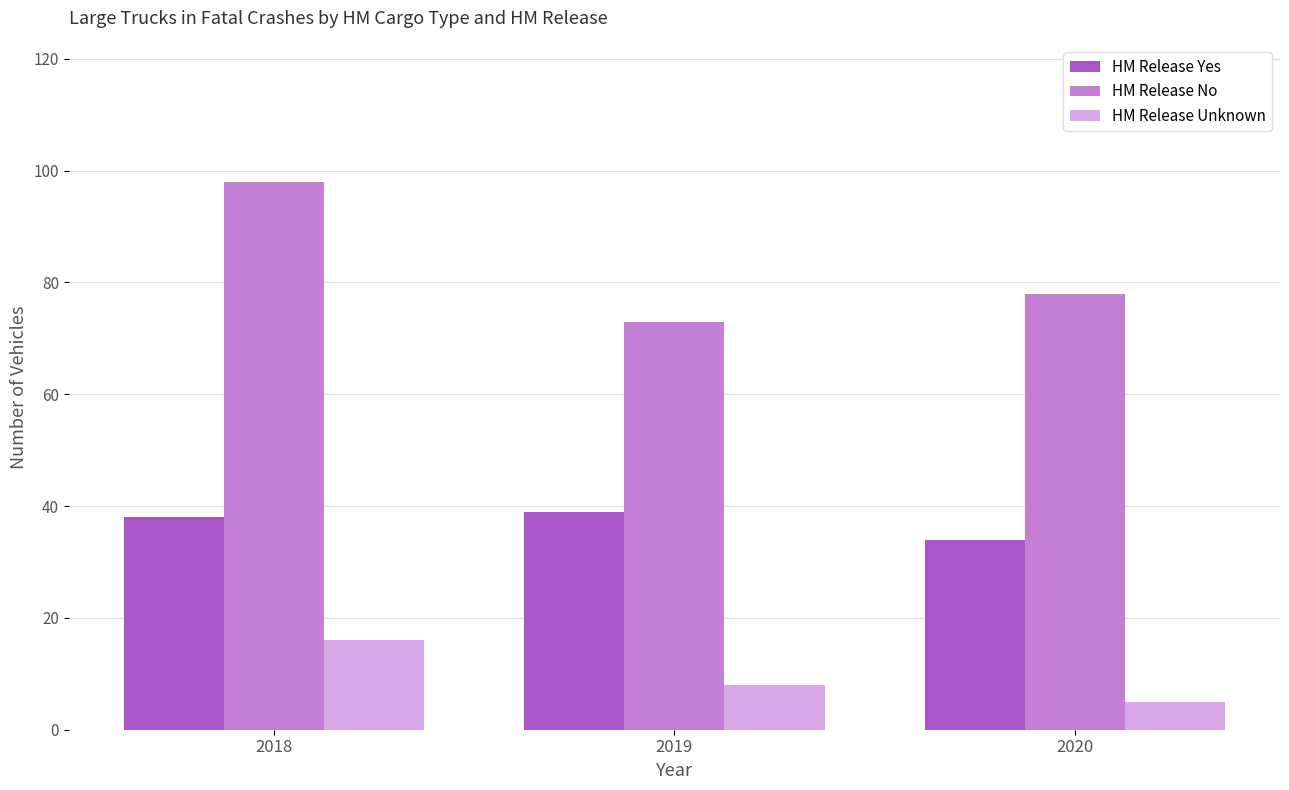

Which series changed the most between 2018 and 2019?

HM Release No